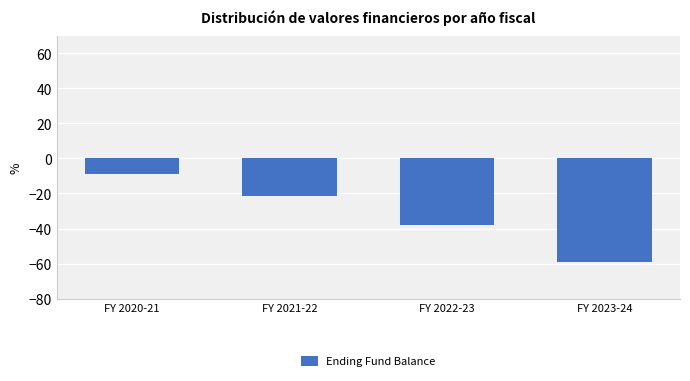

Reading right to left, list all the values displayed in this chart.

-59.0	-37.9	-21.2	-8.6